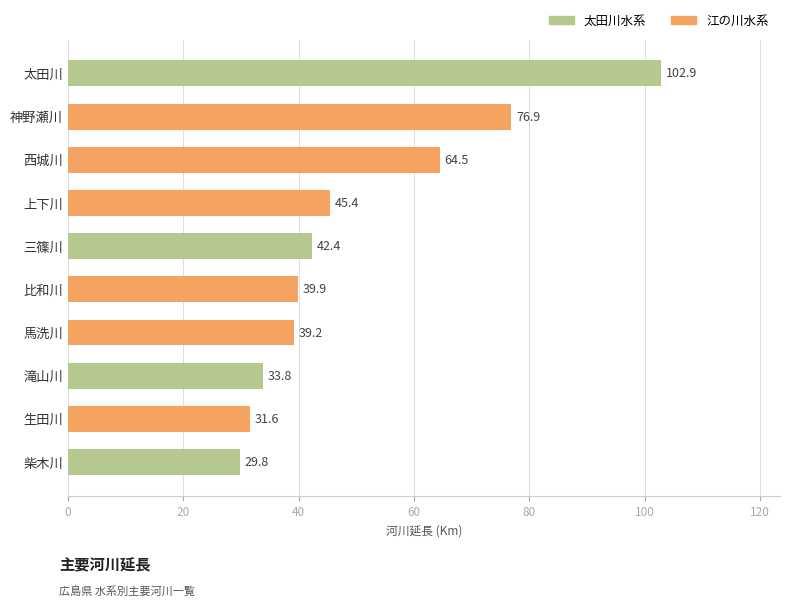

Where is the data nearest to the value 66?

西城川